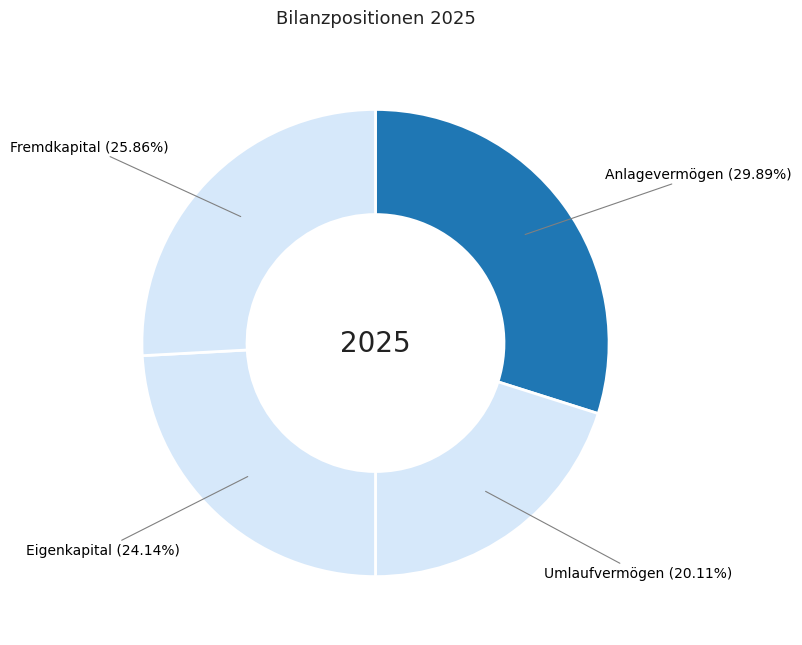

What percentage is the Umlaufvermögen slice, to the nearest percent?

20%